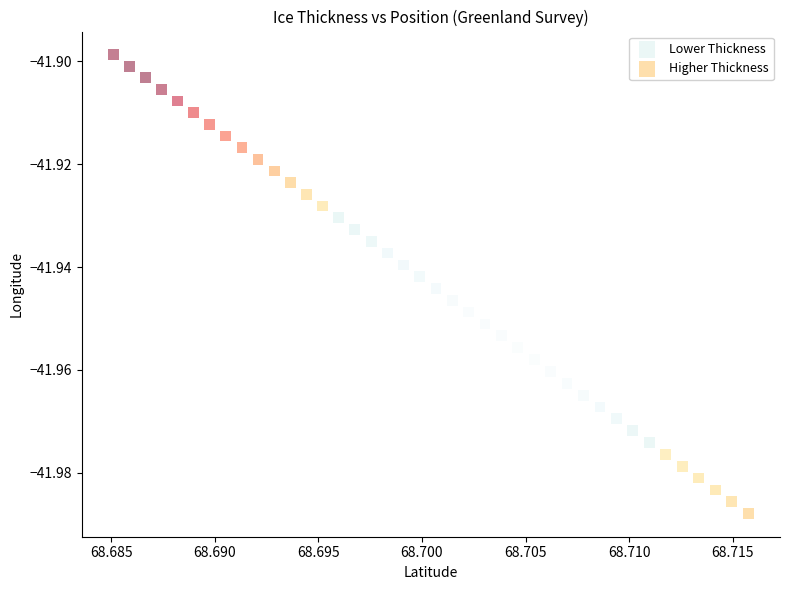

Which series has the largest Y range (max minus min)?

Higher Thickness